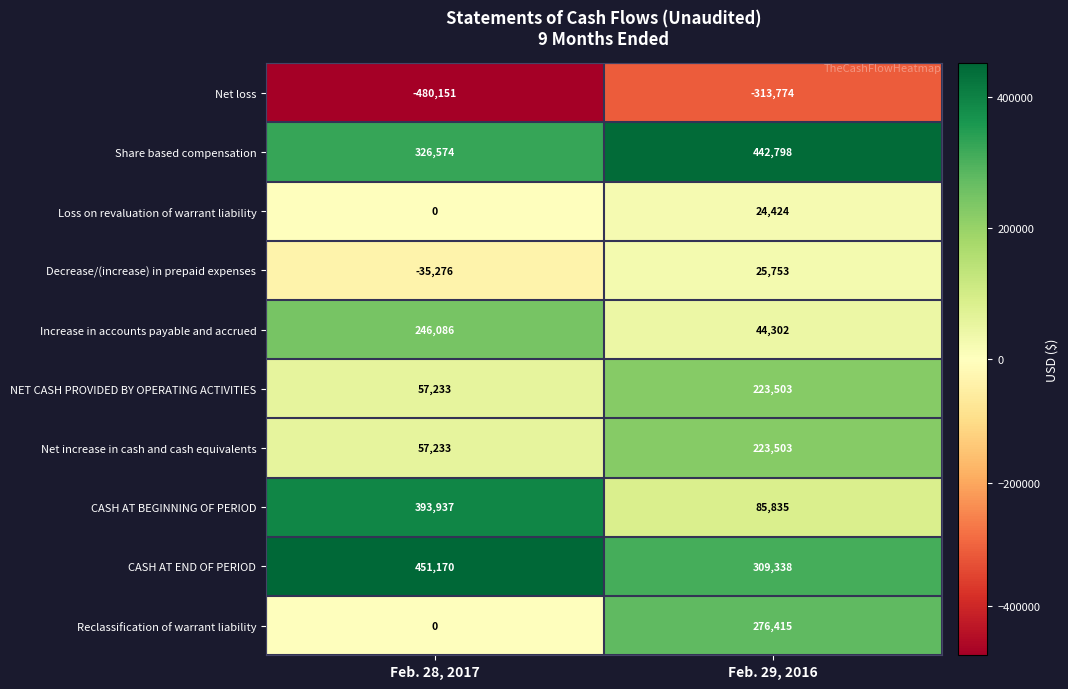

Rank the categories by Decrease/(increase) in prepaid expenses value from lowest to highest.

Feb. 28, 2017, Feb. 29, 2016